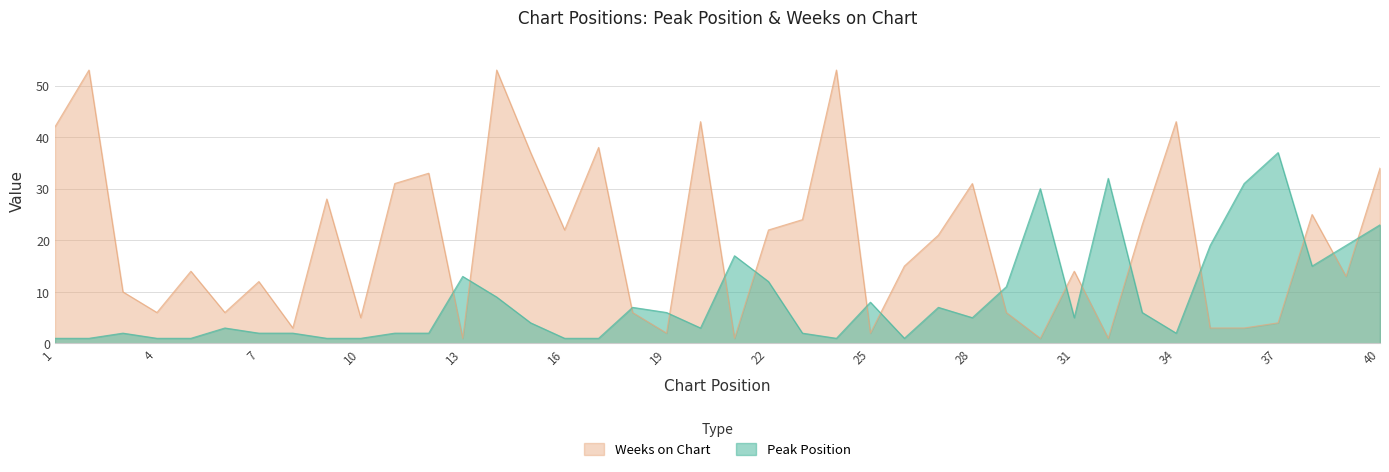

Which series ends up on top after the final intersection of Weeks on Chart and Peak Position?

Weeks on Chart